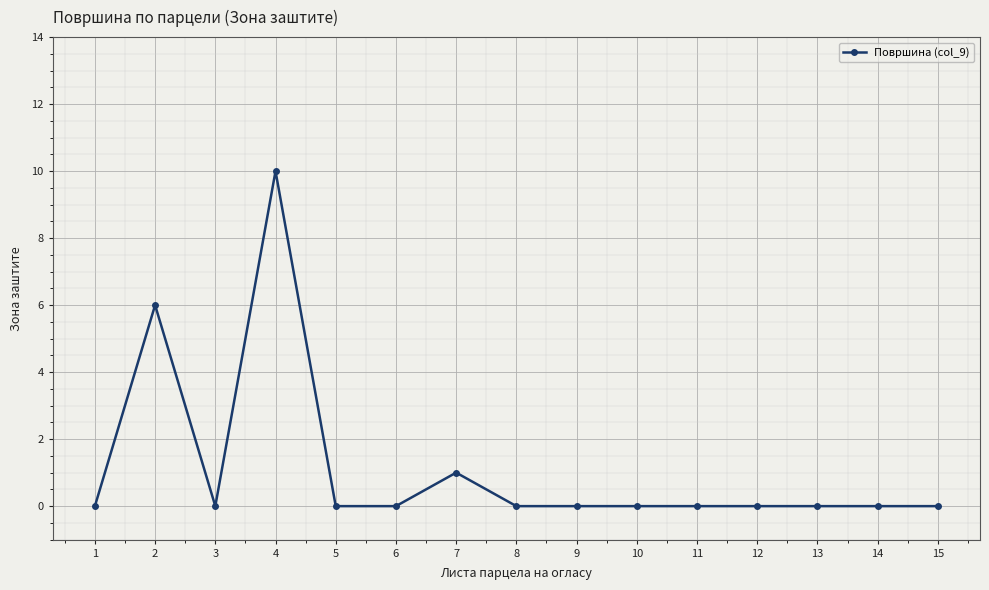

What is the change in value from 2 to 8?

-6